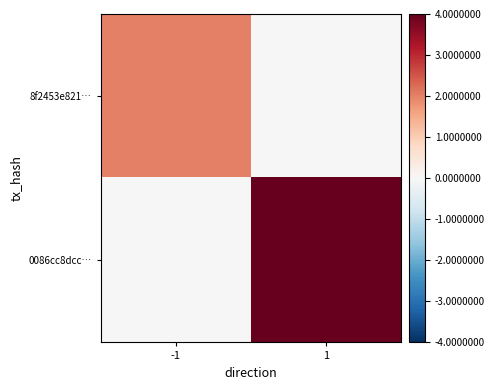

What is the difference between the highest and lowest values at -1?

2